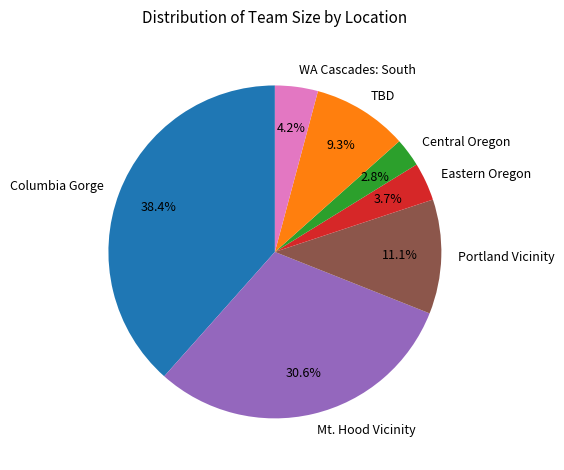

To the nearest percent, what is the difference between the Eastern Oregon and TBD slice percentages?

6%